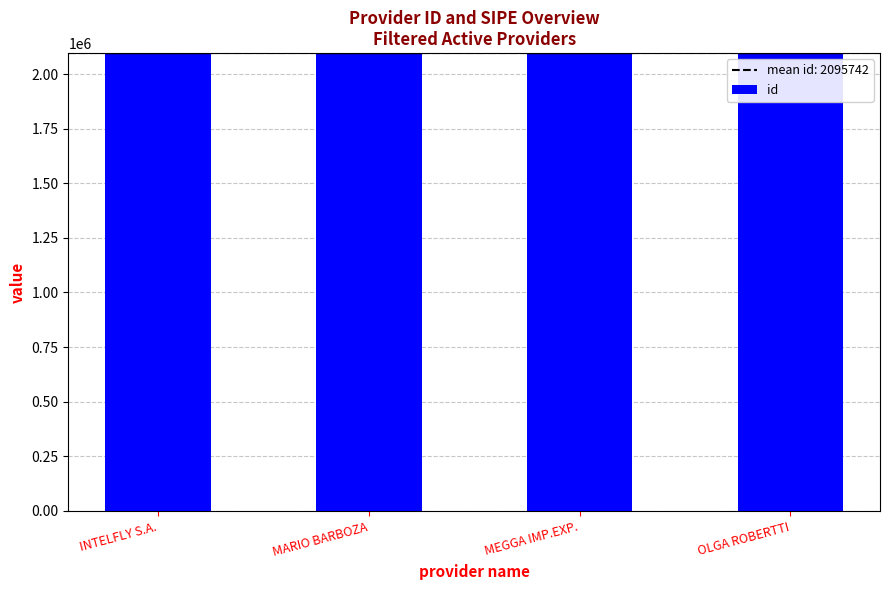

Reading left to right, extract all data points from this chart.

2095741	2095743	2095740	2095742